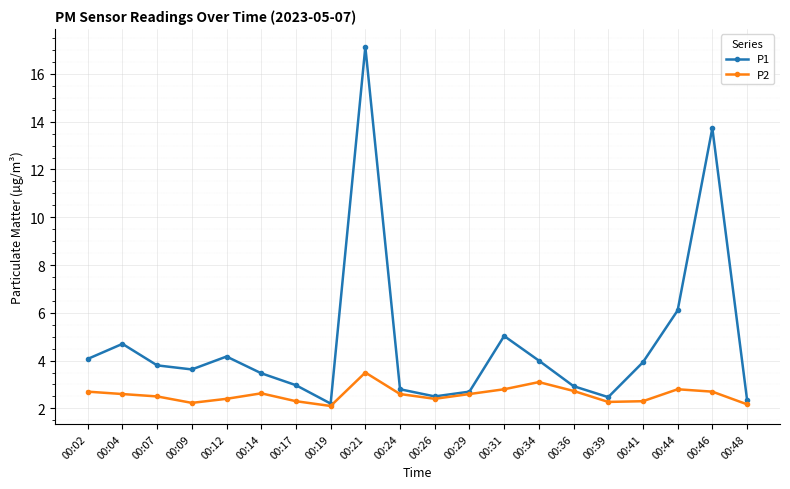

The P1 series shows 2.8 at 00:12. True or false?

False